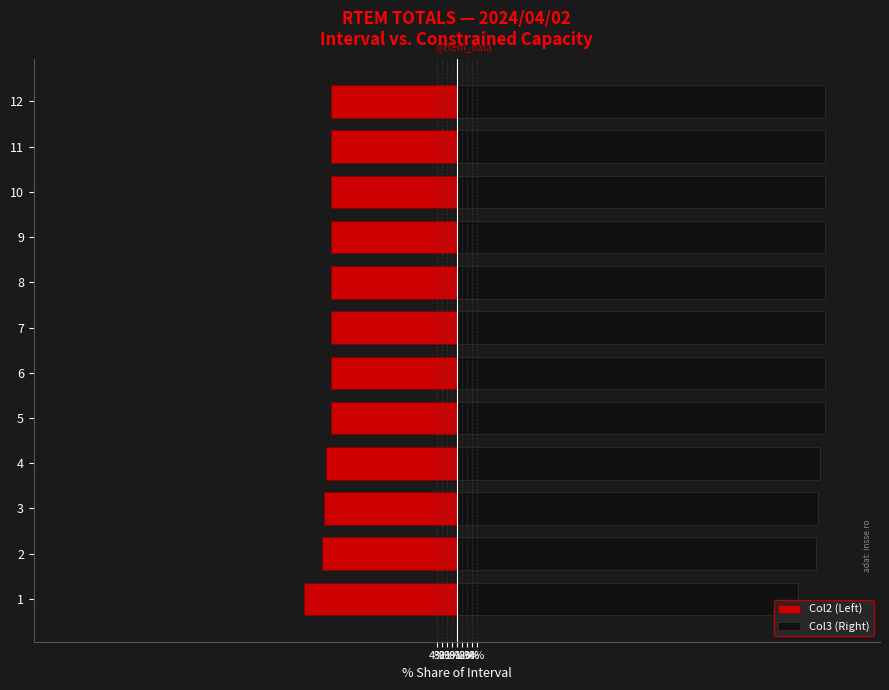

What is the minimum value shown in the chart?

-30.9